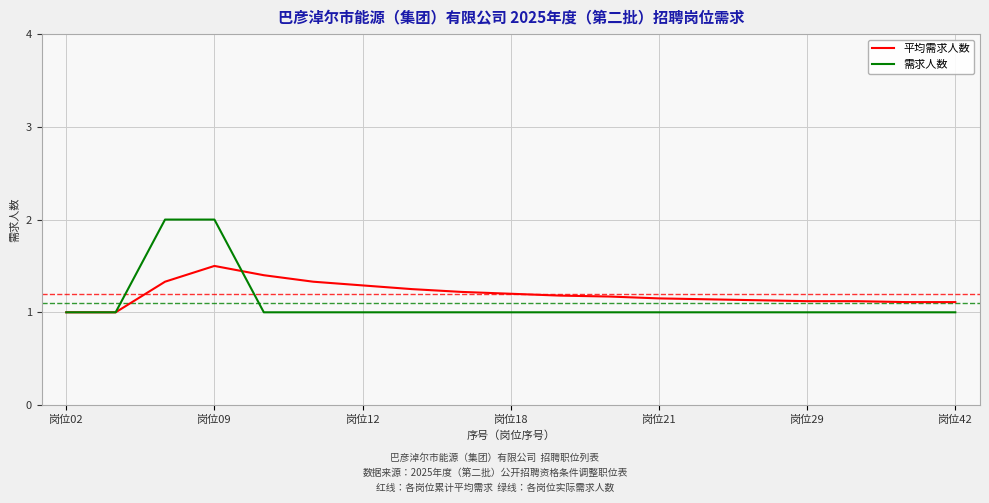

List the series in order of their peak value, lowest first.

平均需求人数, 需求人数